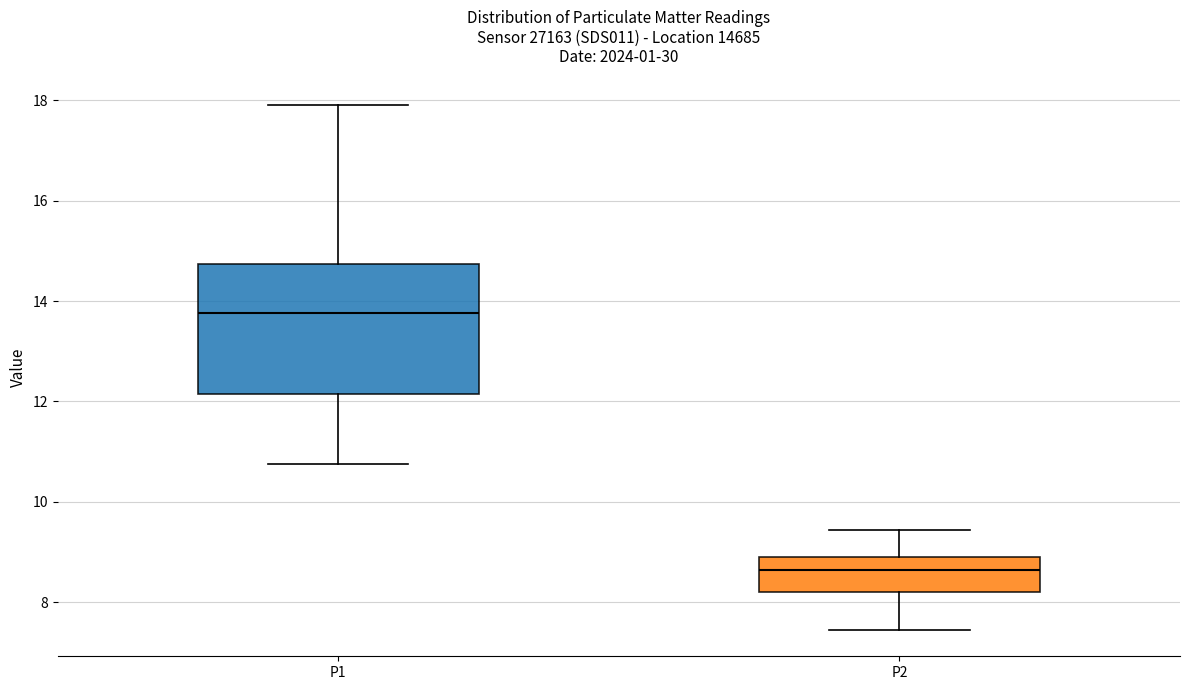

Comparing the boxes themselves (not the whiskers), which one is the tallest?

P1